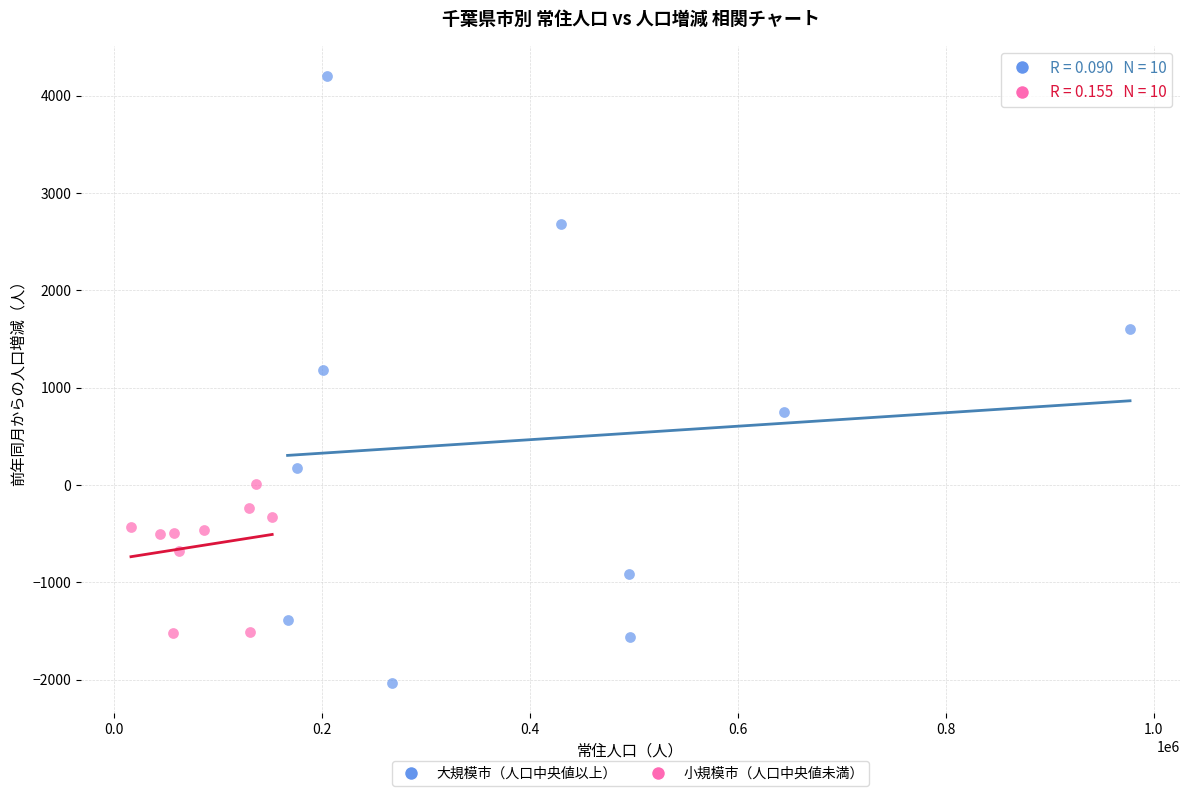

Which series has the largest Y range (max minus min)?

大規模市（人口中央値以上）